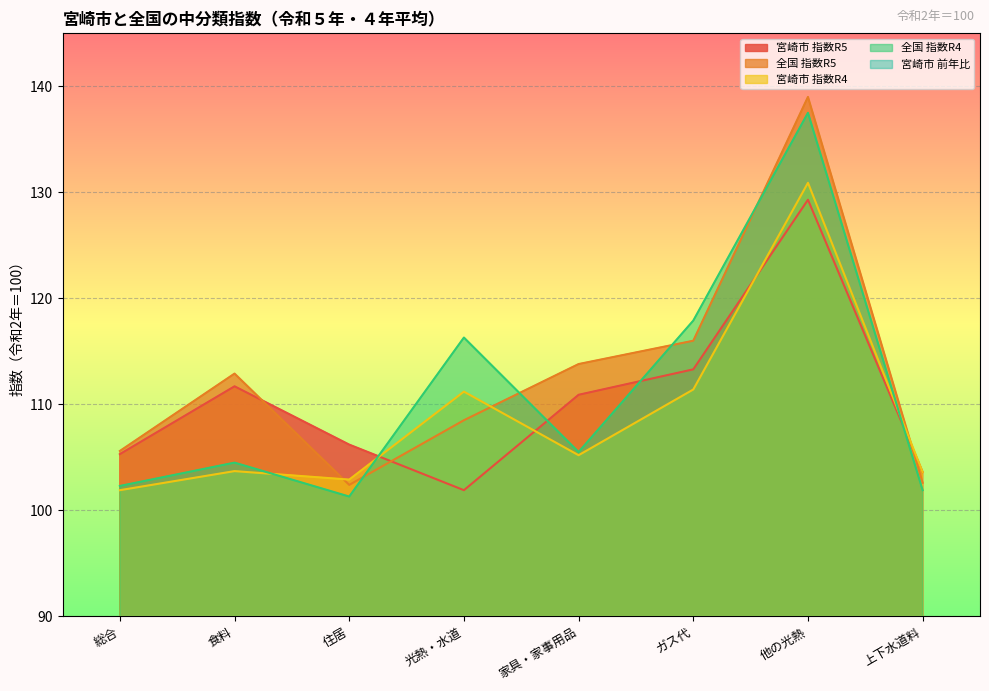

What is the maximum value shown in the chart?

139.0